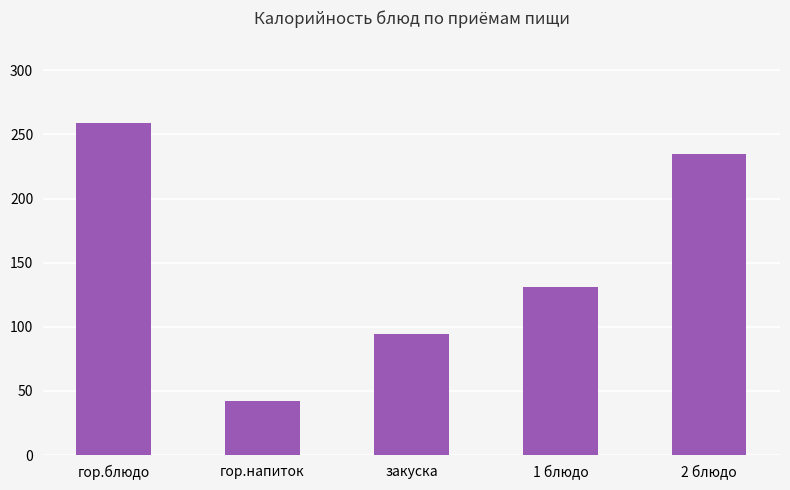

What is the label of the 1st bar from the left?

гор.блюдо